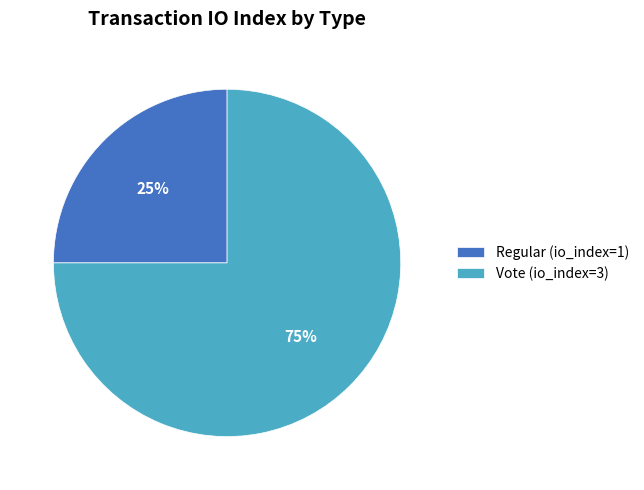

To the nearest percent, what percentage of the pie is Regular?

25%